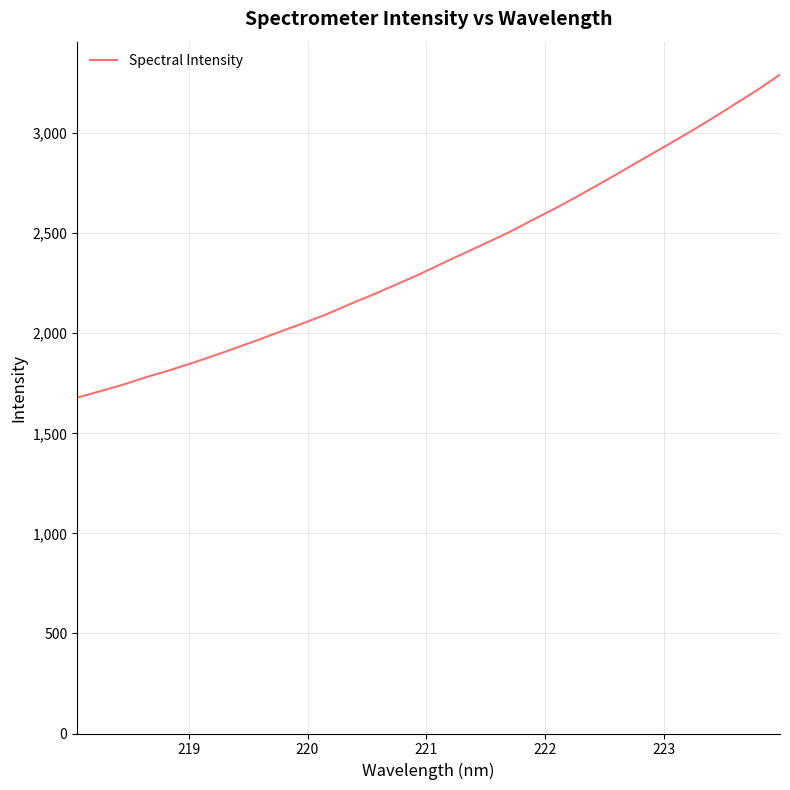

What is the minimum value shown in the chart?

1678.6